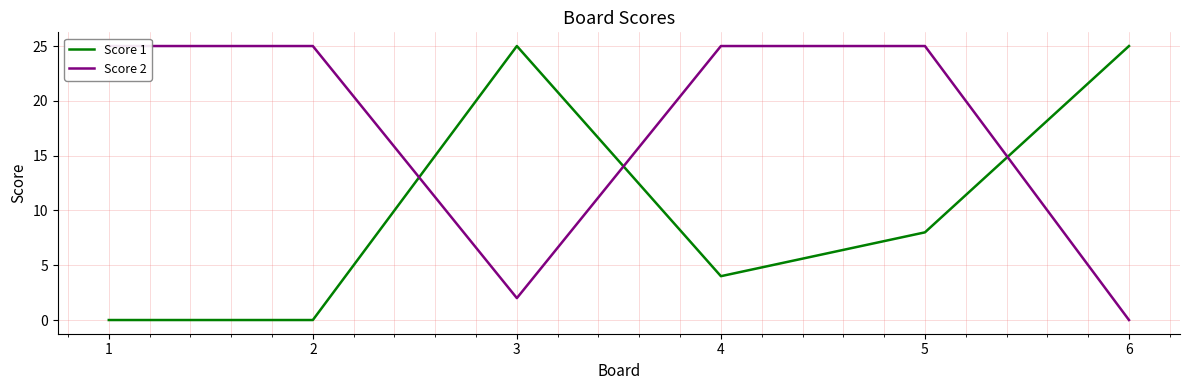

The value of Score 1 at 6 is 25. True or false?

True